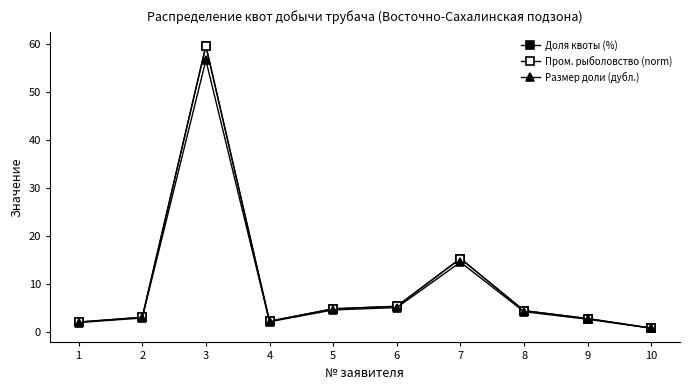

How many categories are shown in the chart?

10